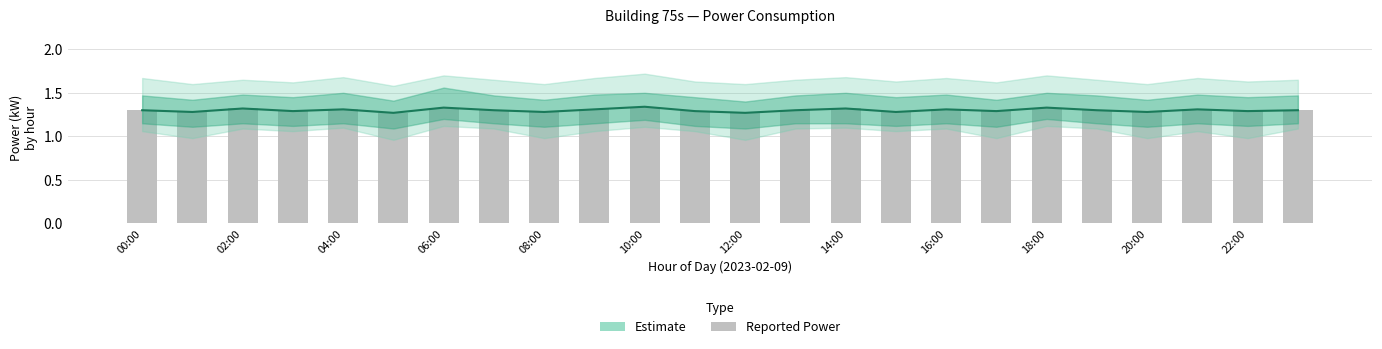

What is the difference between the second highest and minimum values in the Estimate series?

0.1